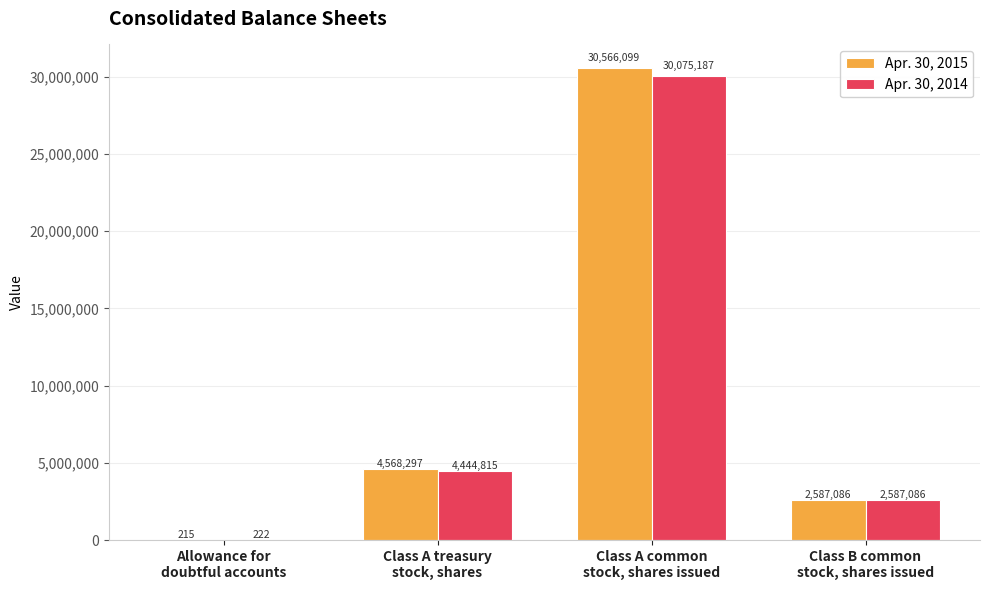

Which series has the largest total across all categories?

Apr. 30, 2015